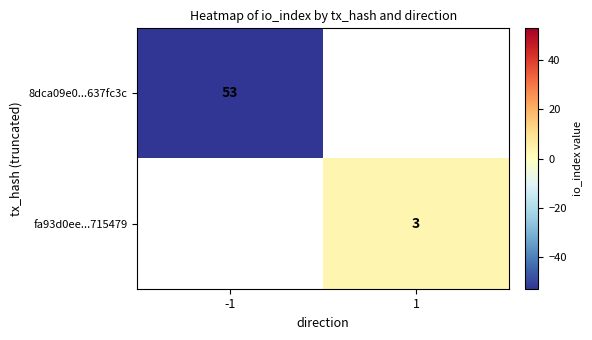

True or false: fa93d0ee...715479 has a value of 3 at 1.

True